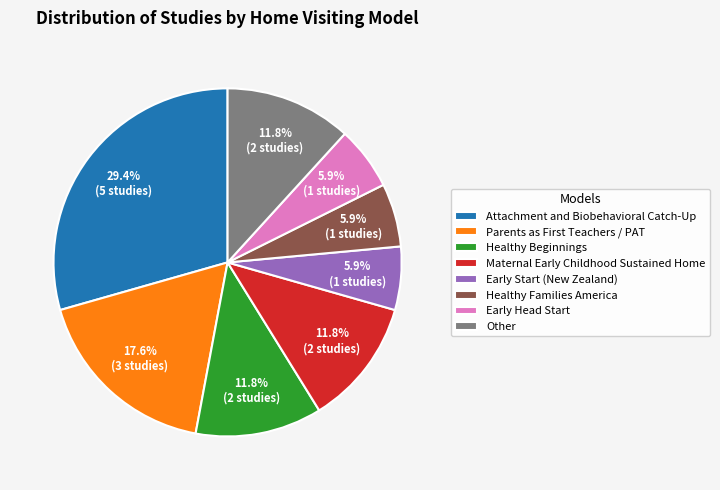

To the nearest percent, what is the difference between the Healthy Families America and Maternal Early Childhood Sustained Home slice percentages?

6%